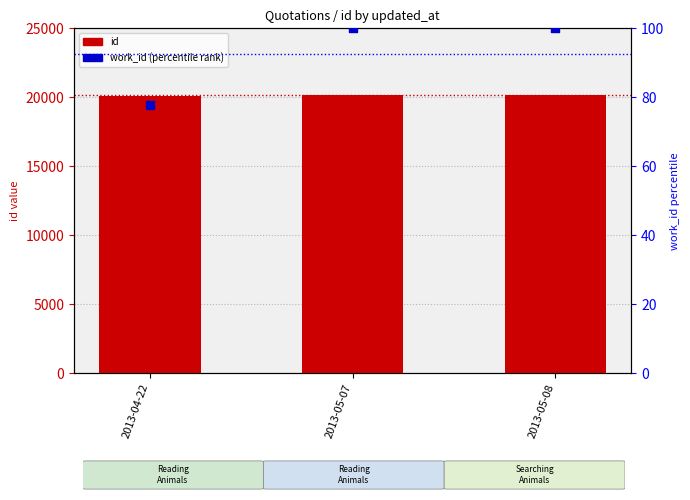

At which category is the sum across all series the highest?

2013-05-08